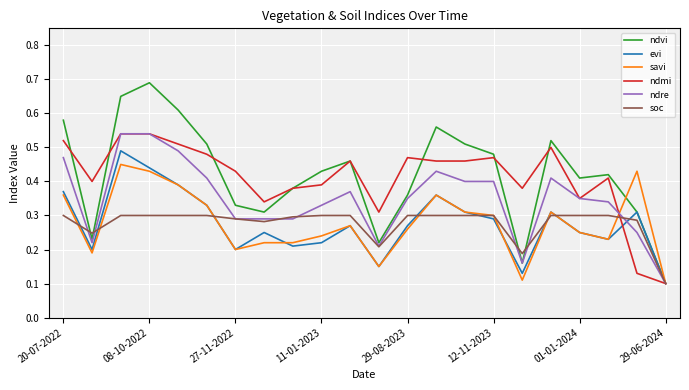

Which series has the largest range (max minus min)?

ndvi